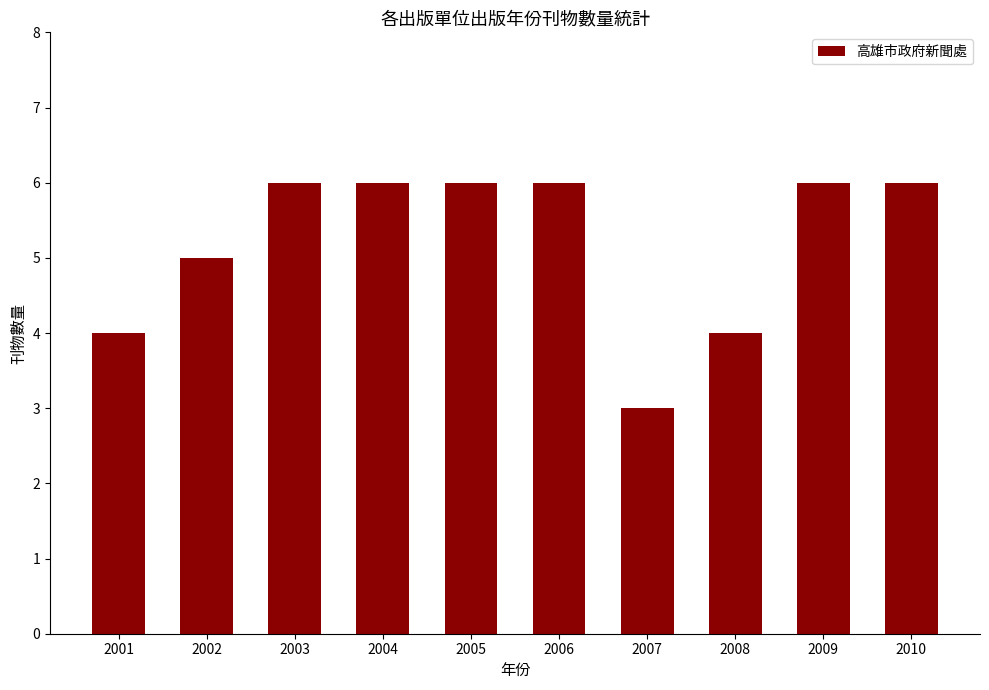

Reading right to left, extract all data points from this chart.

2010=6	2009=6	2008=4	2007=3	2006=6	2005=6	2004=6	2003=6	2002=5	2001=4